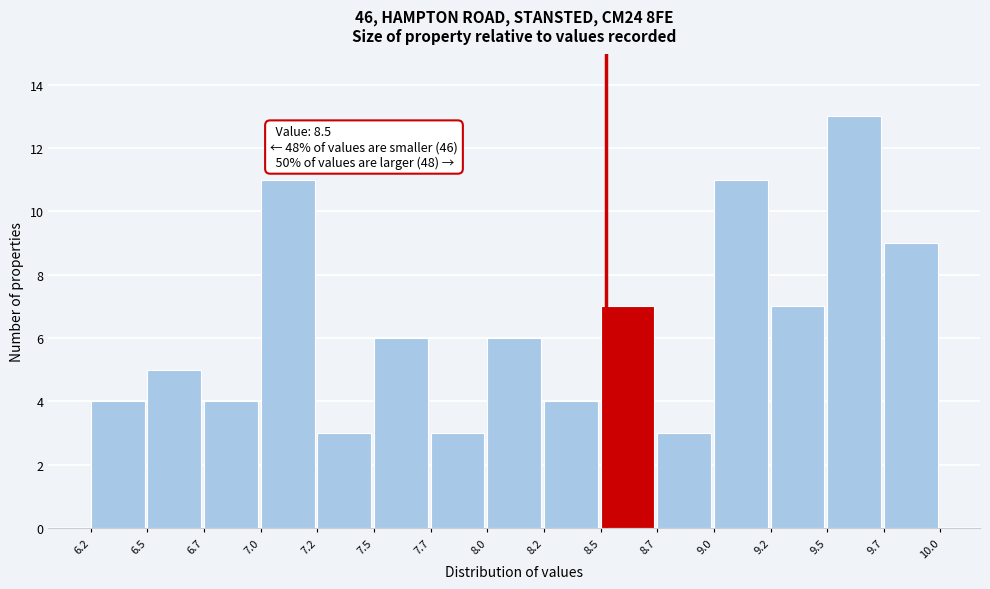

Reading right to left, extract all data points from this chart.

9.7=9	9.5=13	9.2=7	9.0=11	8.7=3	8.5=7	8.2=4	8.0=6	7.7=3	7.5=6	7.2=3	7.0=11	6.7=4	6.5=5	6.2=4